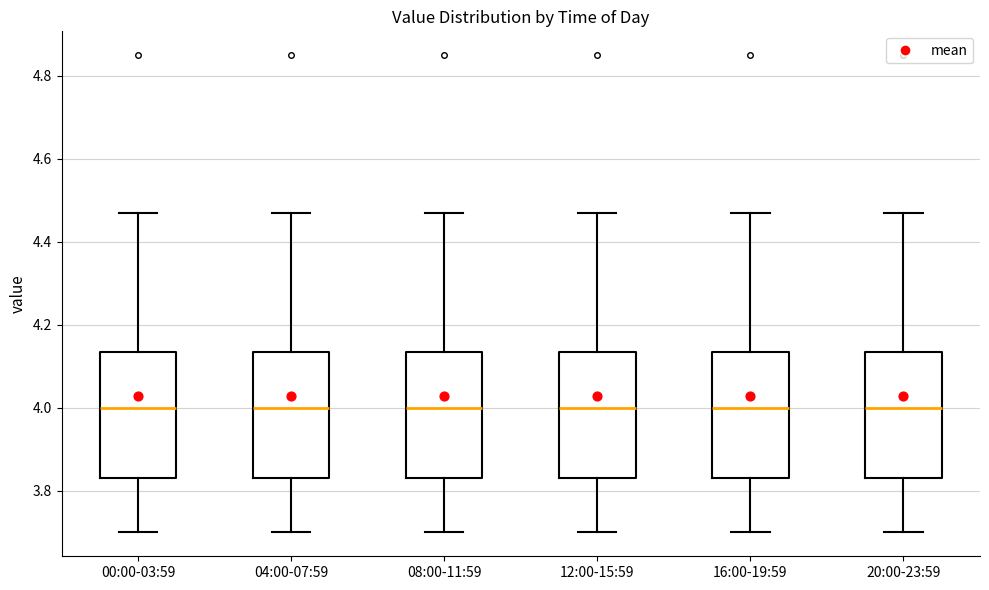

Where does the upper whisker of the box for 20:00-23:59 end on the y-axis? The values are not printed on the chart, so give them approximately, as read against the axis.

4.48